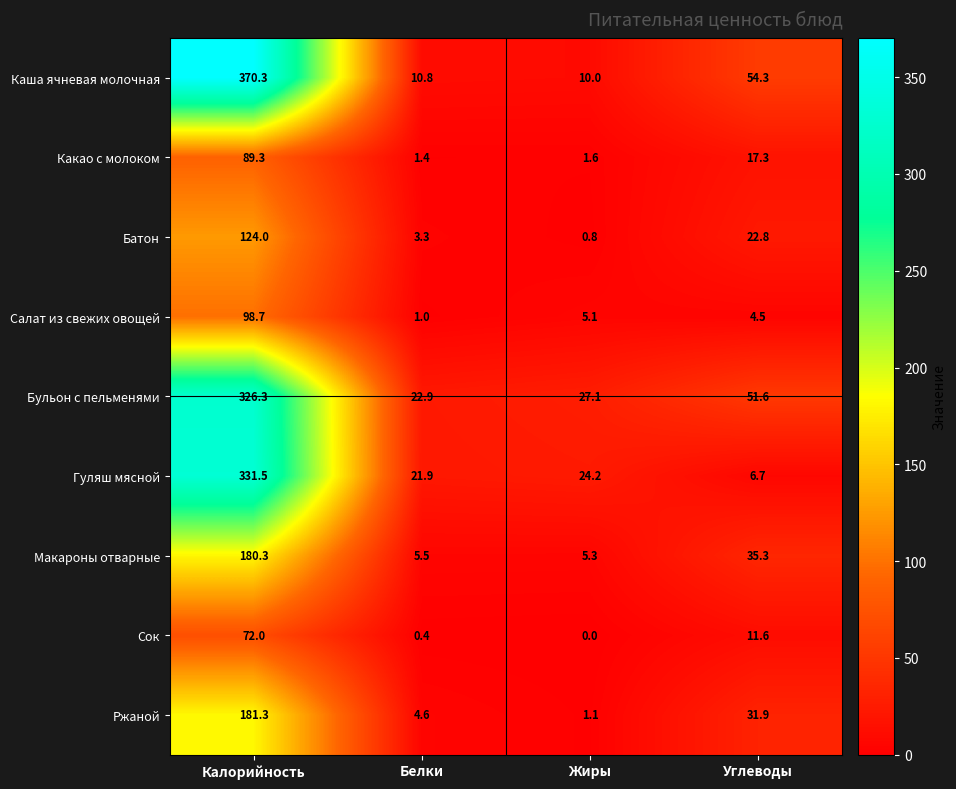

What value does the Гуляш мясной series have at Калорийность?

331.5